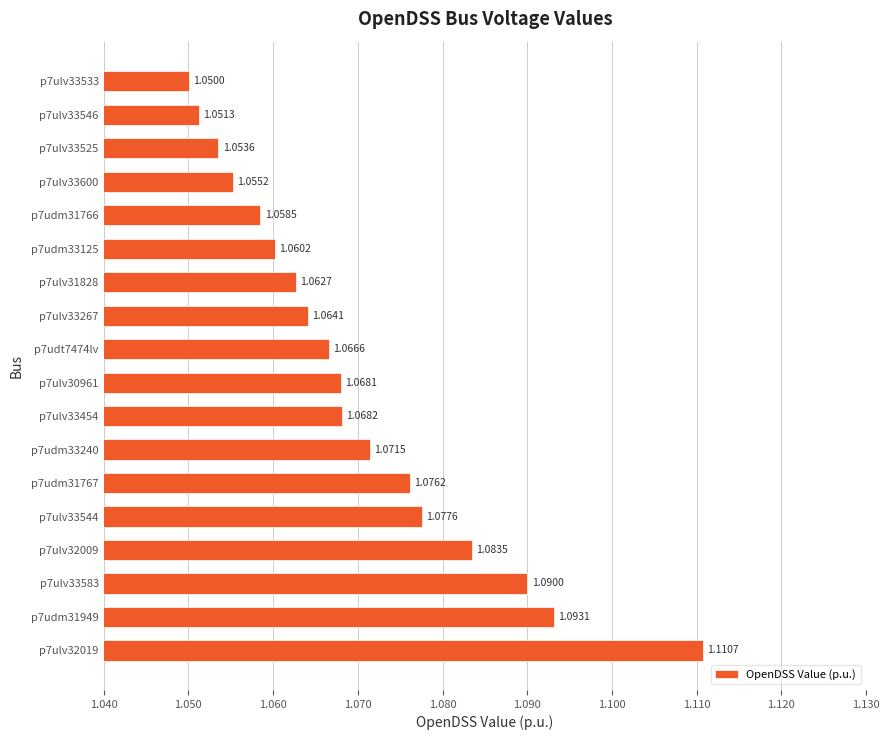

List the labels in order of value, smallest first.

p7ulv33533, p7ulv33546, p7ulv33525, p7ulv33600, p7udm31766, p7udm33125, p7ulv31828, p7ulv33267, p7udt7474lv, p7ulv30961, p7ulv33454, p7udm33240, p7udm31767, p7ulv33544, p7ulv32009, p7ulv33583, p7udm31949, p7ulv32019